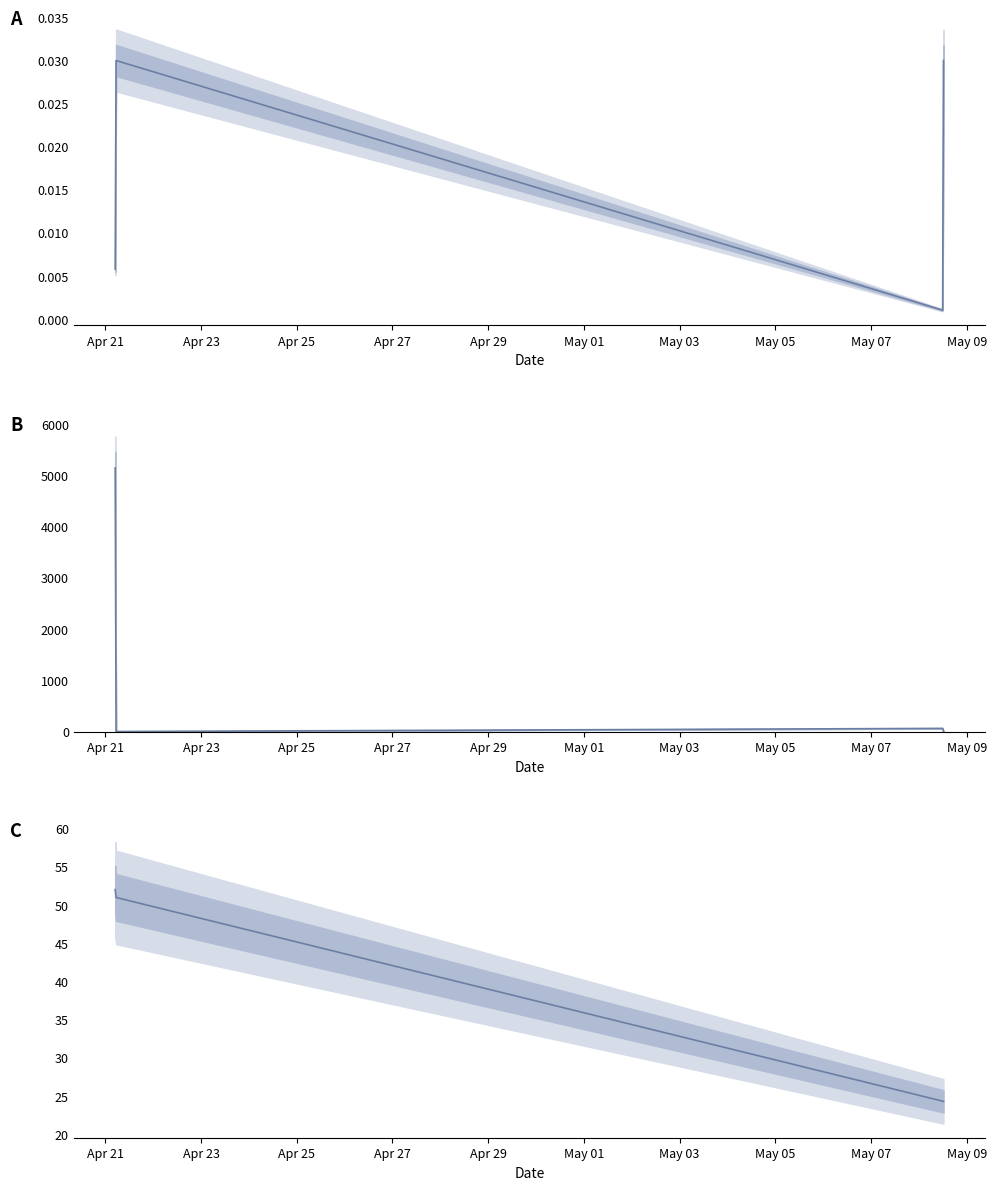

What is the difference between the highest and lowest values at Apr 27?

24.2